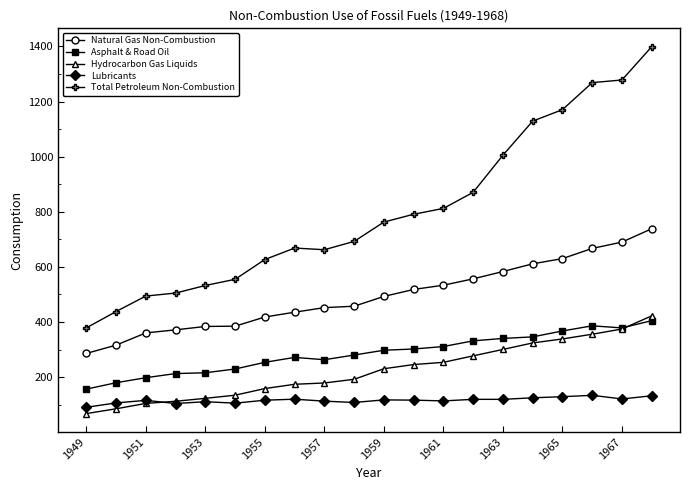

What is the value of the Asphalt & Road Oil point at the 10th from the left?

280.3